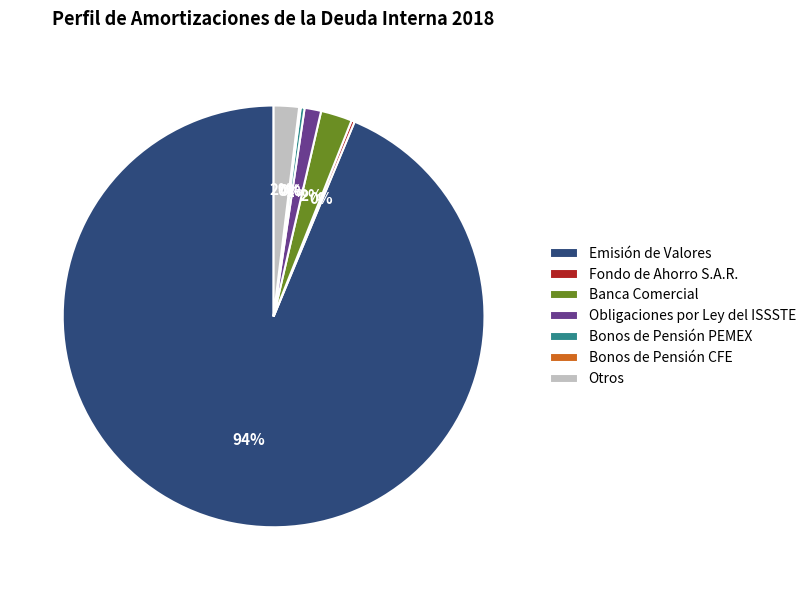

To the nearest percent, what is the combined percentage of Otros and Bonos de Pensión PEMEX?

2%